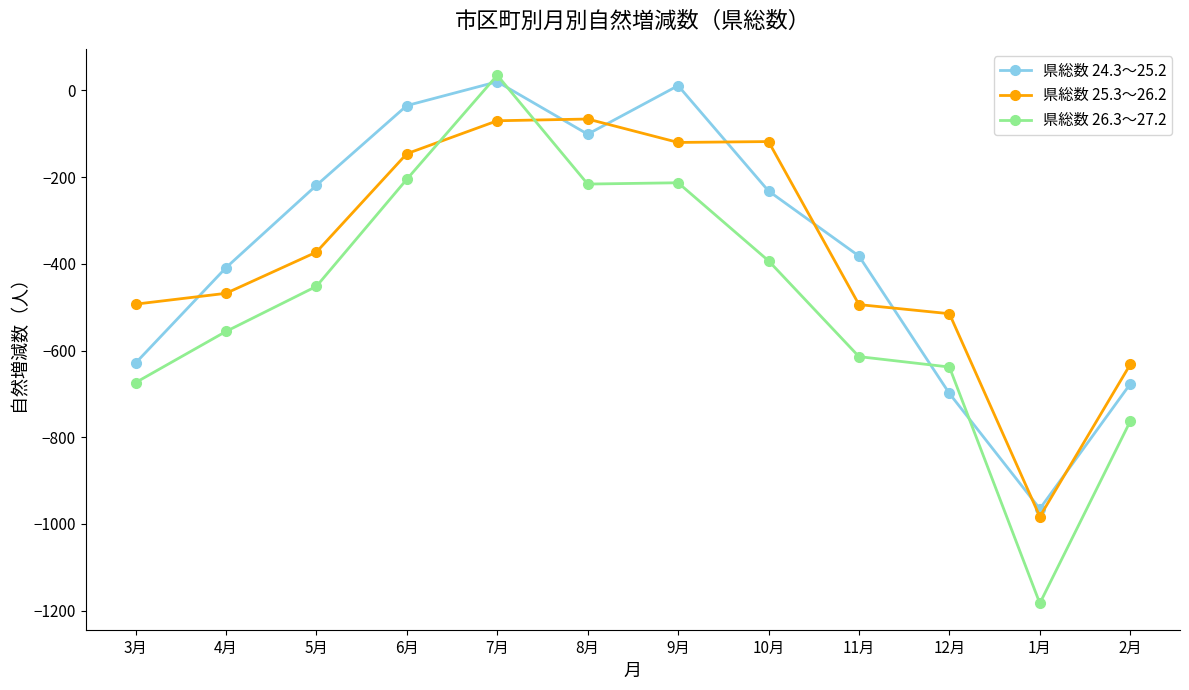

How many categories are shown in the chart?

12